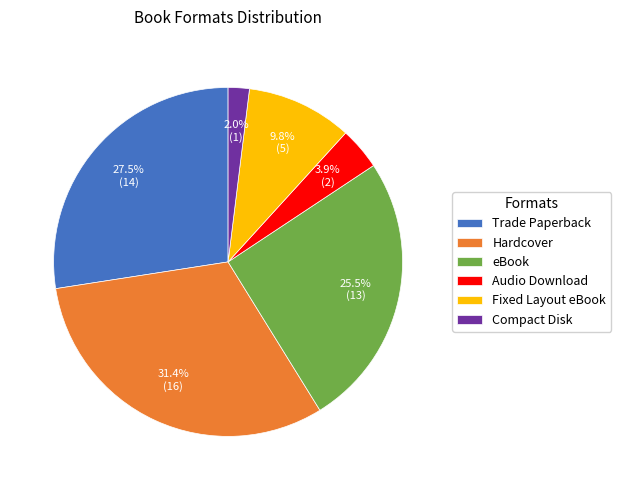

Is it true that Fixed Layout eBook is 10% of the pie?

True